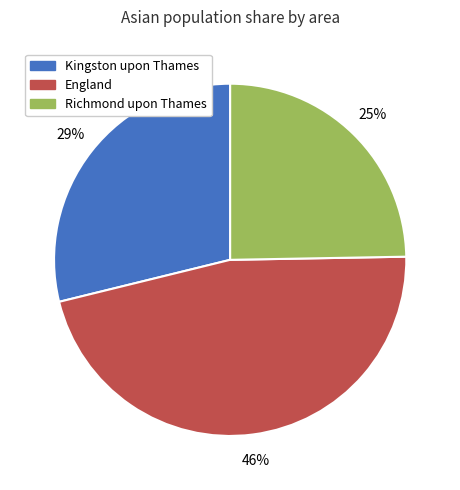

Does any single category account for the majority?

No